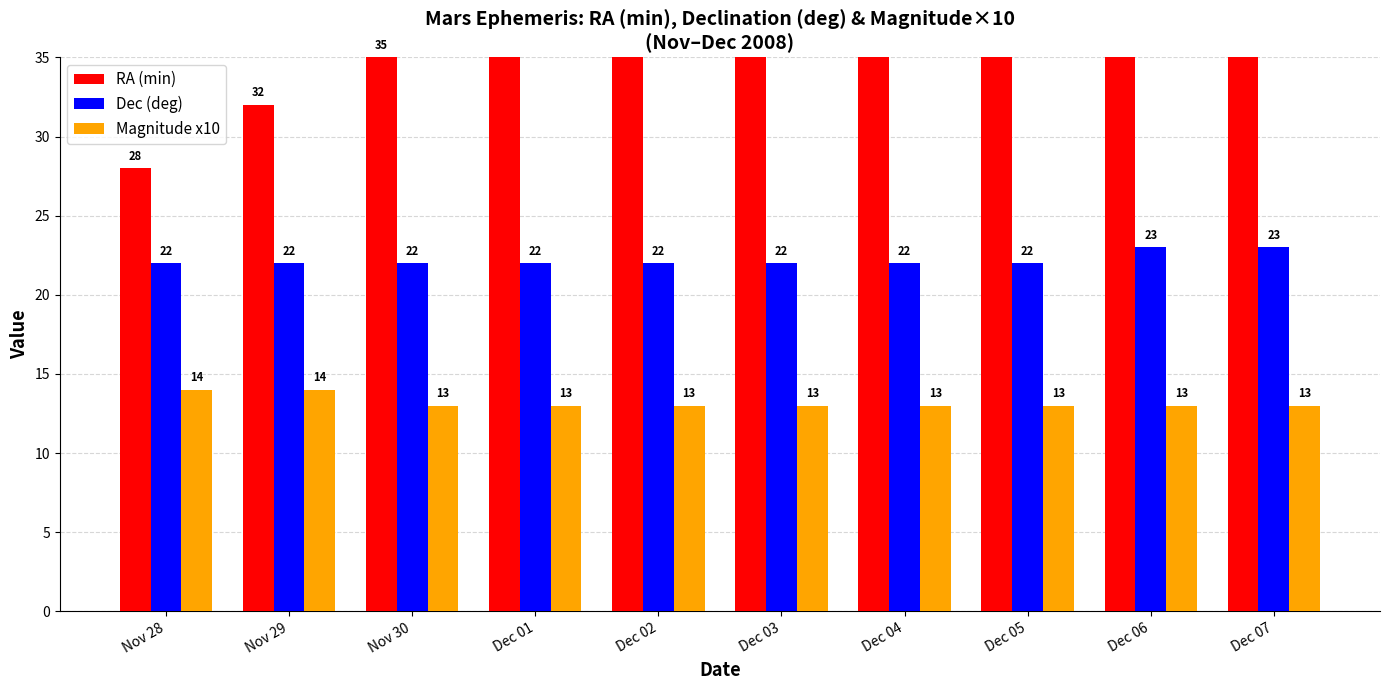

What is the label of the 4th bar from the left?

Dec 01